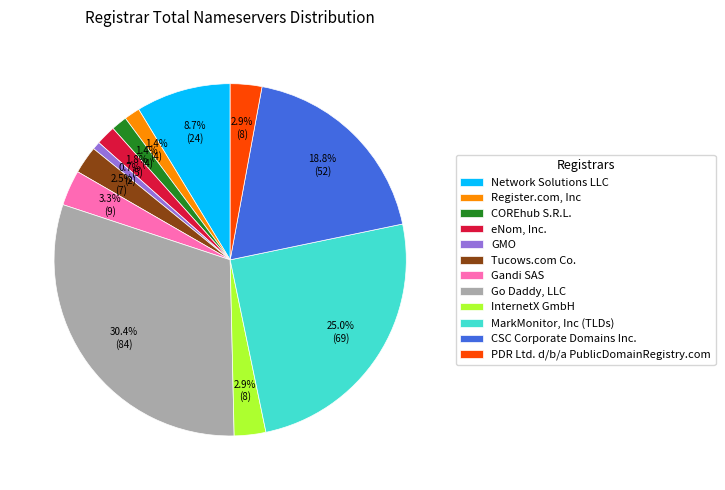

Is there a majority slice in this chart?

No